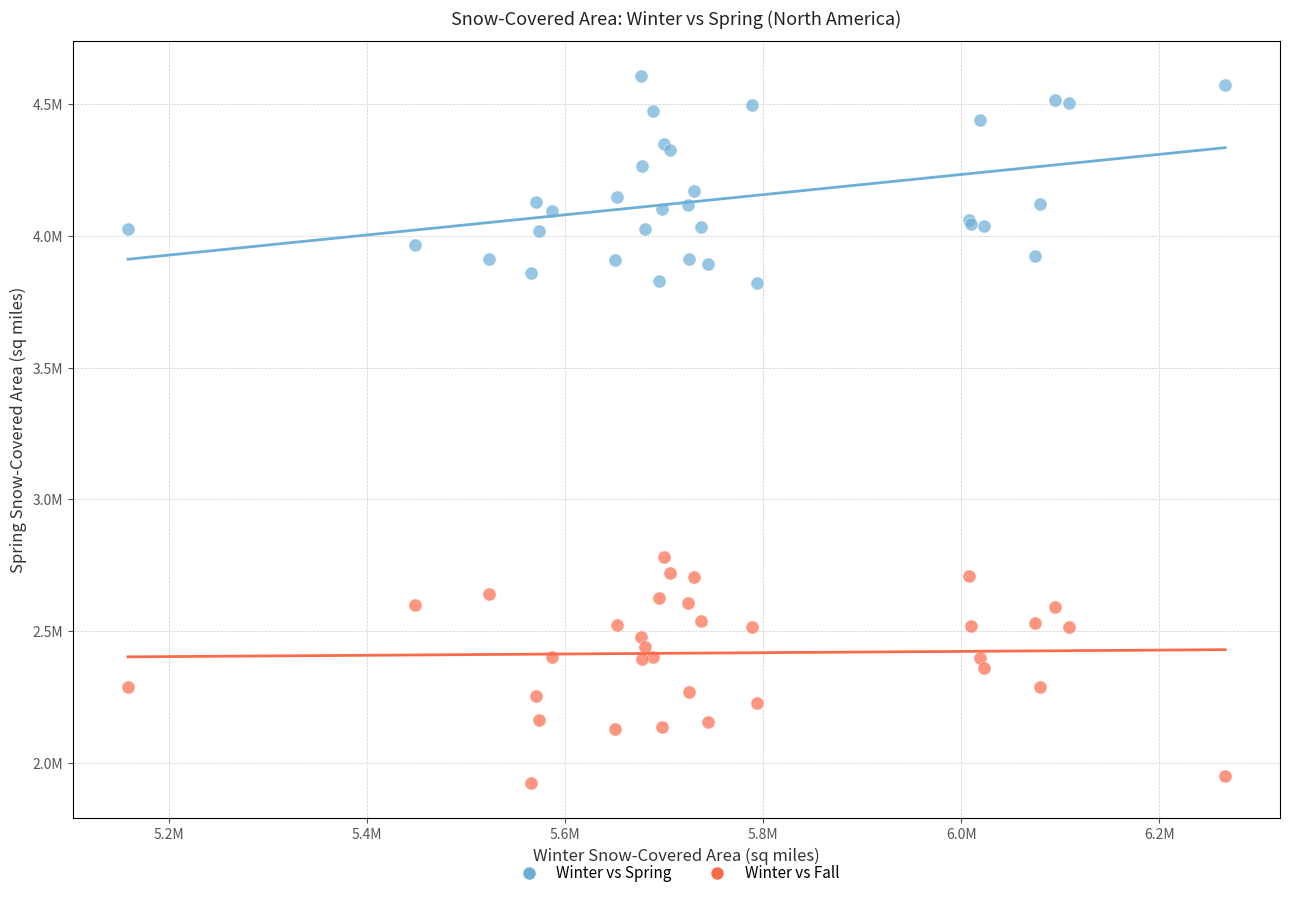

Which series contains the highest Y value?

Winter vs Spring